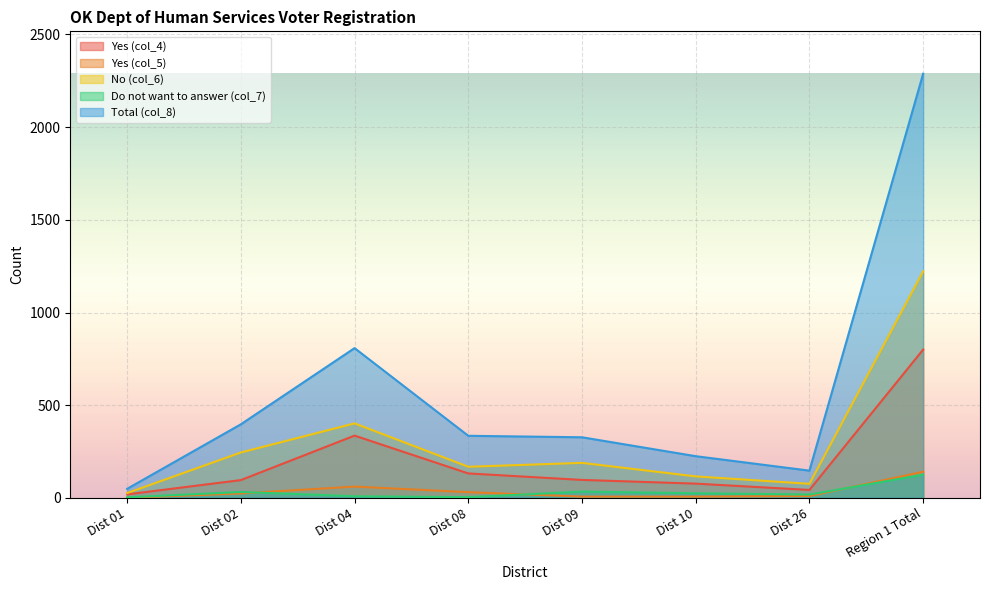

The value of Do not want to answer (col_7) at Dist 04 is 16. True or false?

False